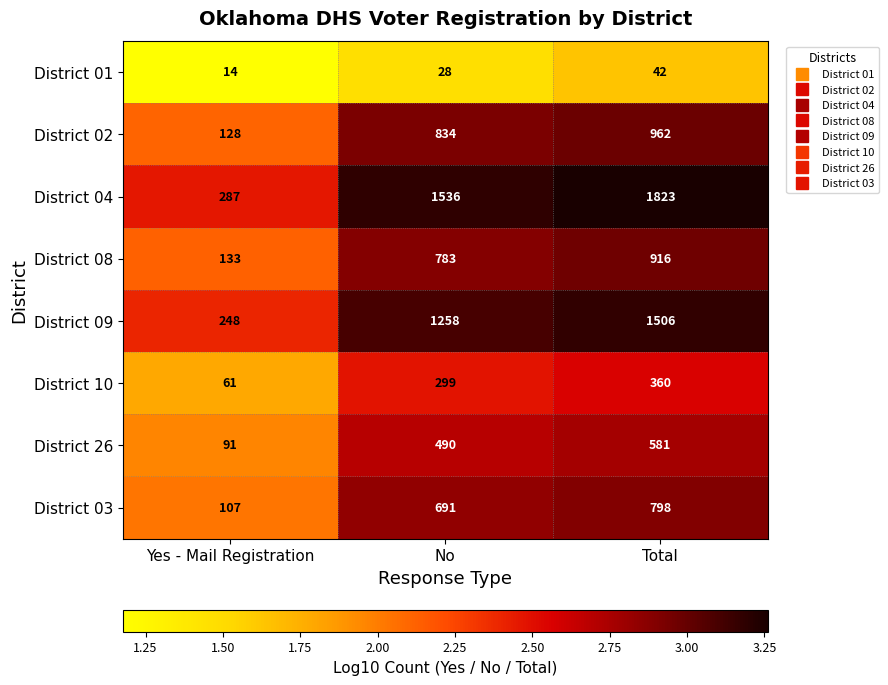

Rank the series at Yes - Mail Registration from lowest to highest value.

District 01, District 10, District 26, District 03, District 02, District 08, District 09, District 04